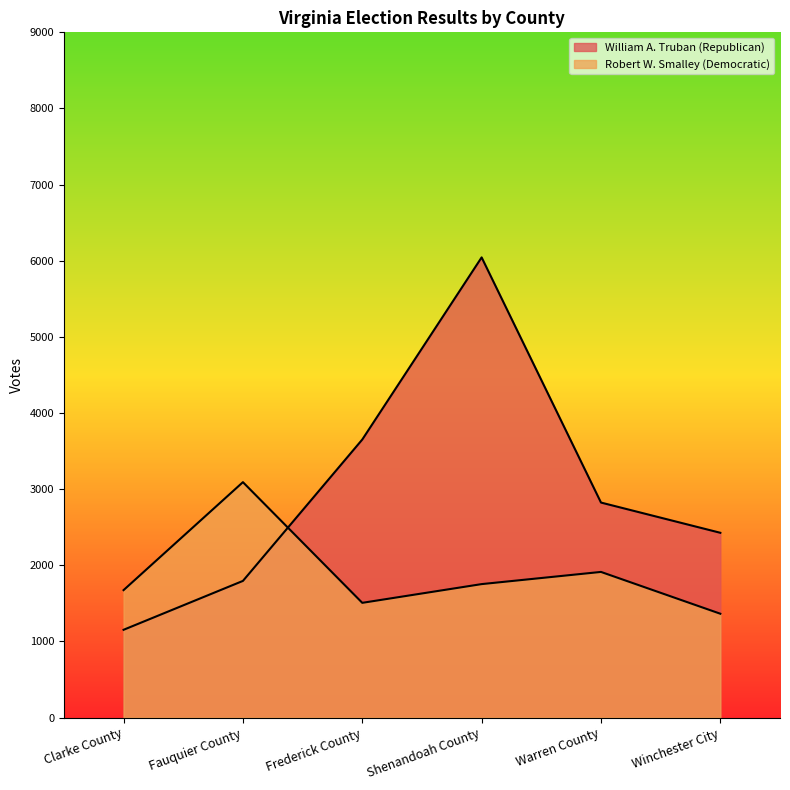

What is the highest value of the William A. Truban (Republican) series?

6044